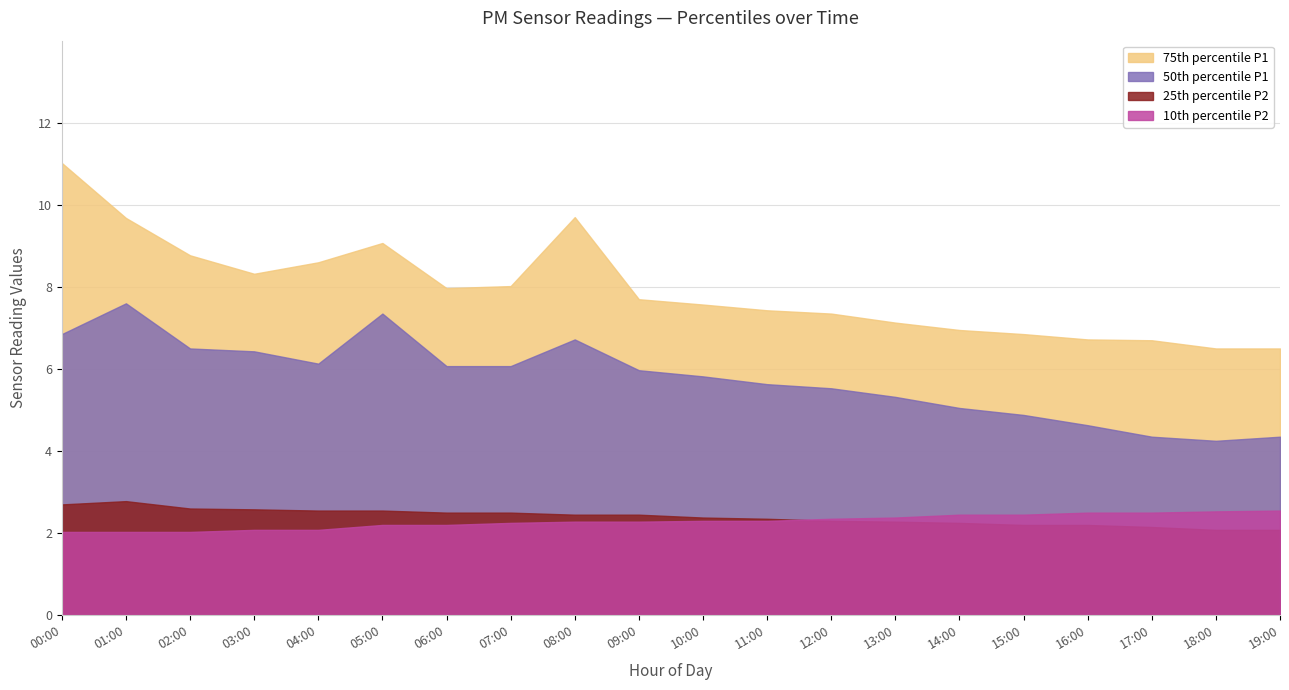

True or false: 75th percentile P1 has more than 0 points higher than both neighbors.

True